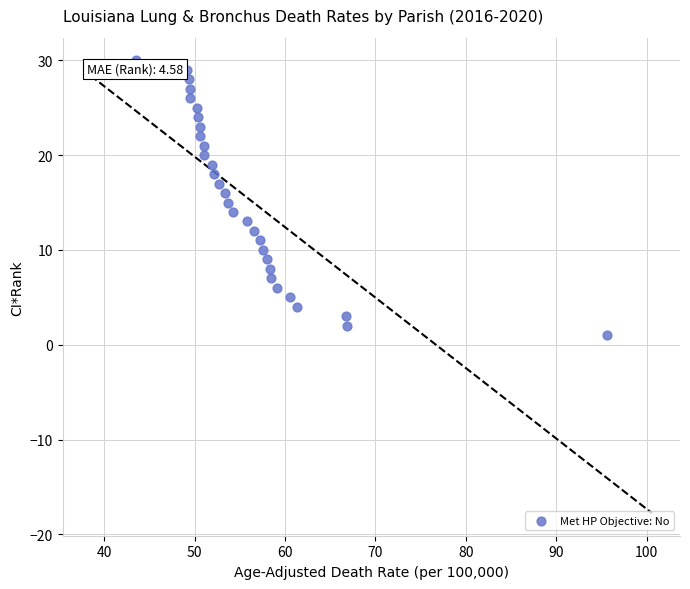

What is the range of Y values (max minus min)?

29